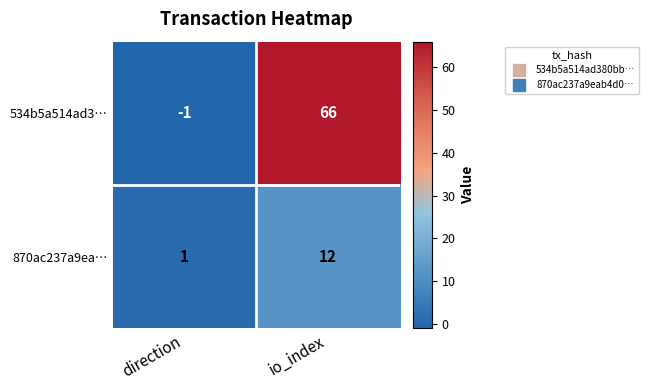

Reading left to right, transcribe all the data shown in this chart.

534b5a514ad3…: direction=-1	io_index=66
870ac237a9ea…: direction=1	io_index=12